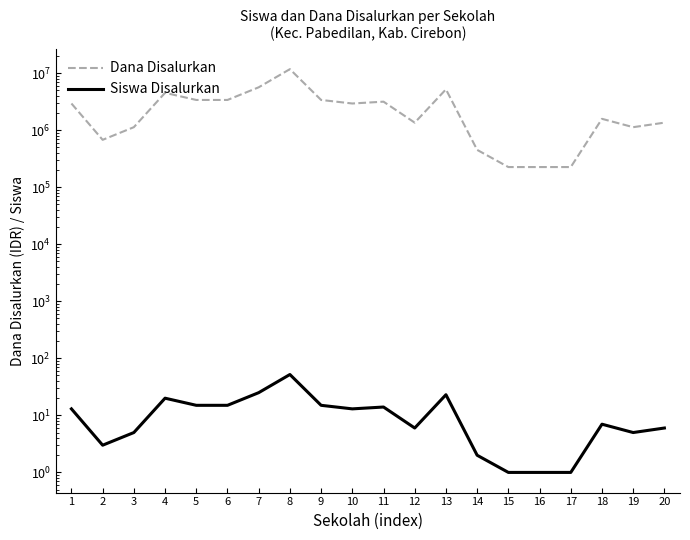

Is it true that Siswa Disalurkan equals 25 at 7?

True